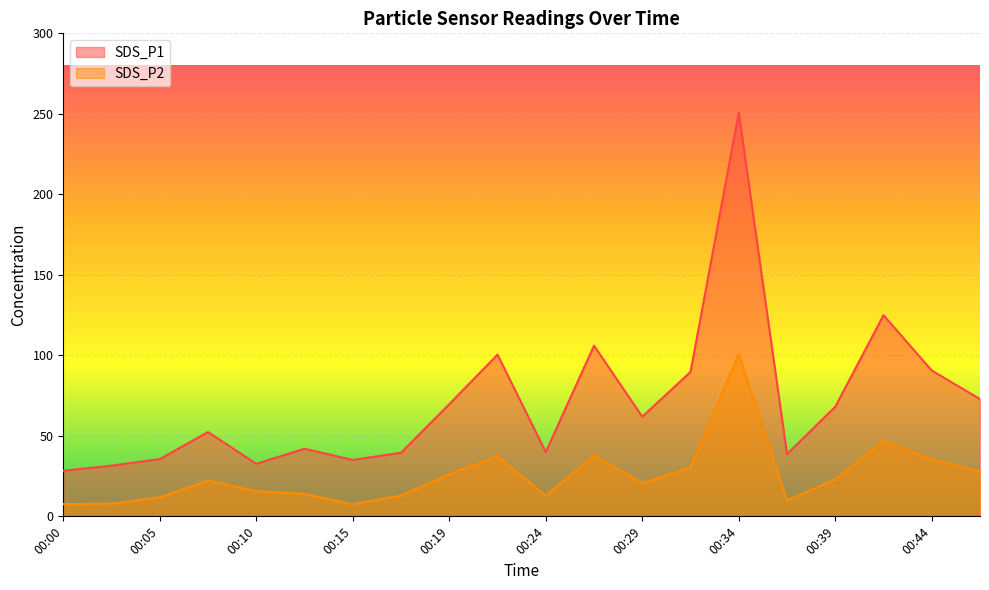

Is it true that SDS_P1 equals 39.5 at 00:17?

True